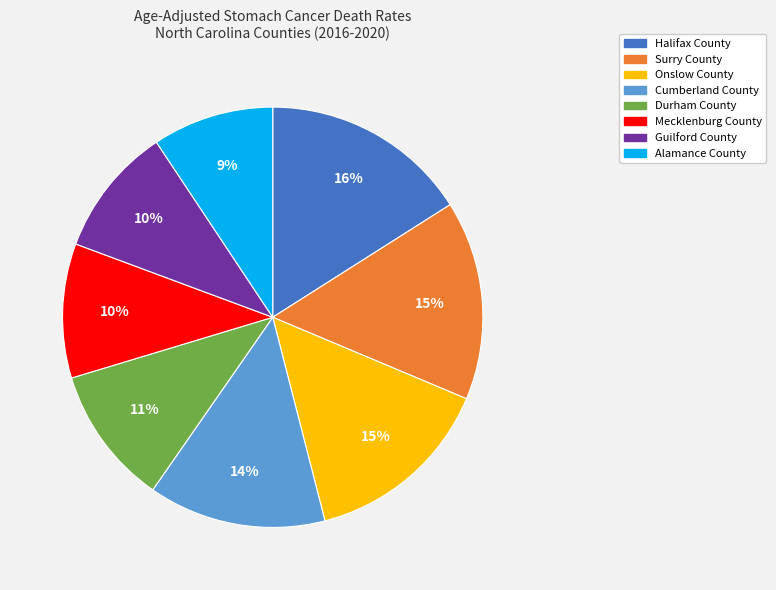

To the nearest percent, what percentage of the pie is Cumberland County?

14%